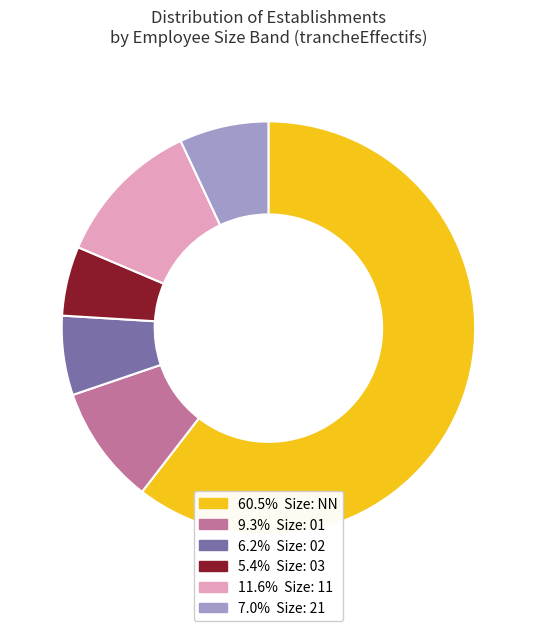

Count the number of slices in the pie.

6